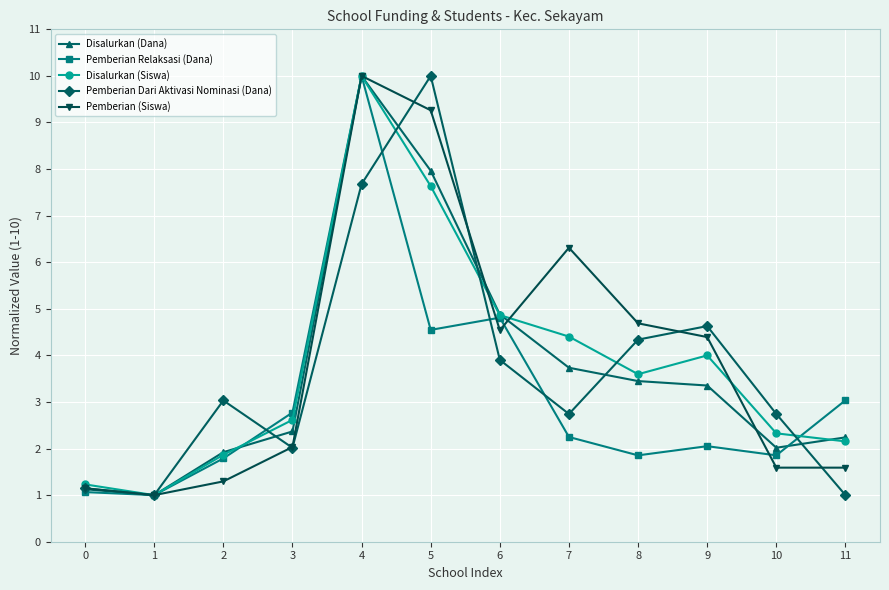

Does the chart have visible grid lines?

Yes